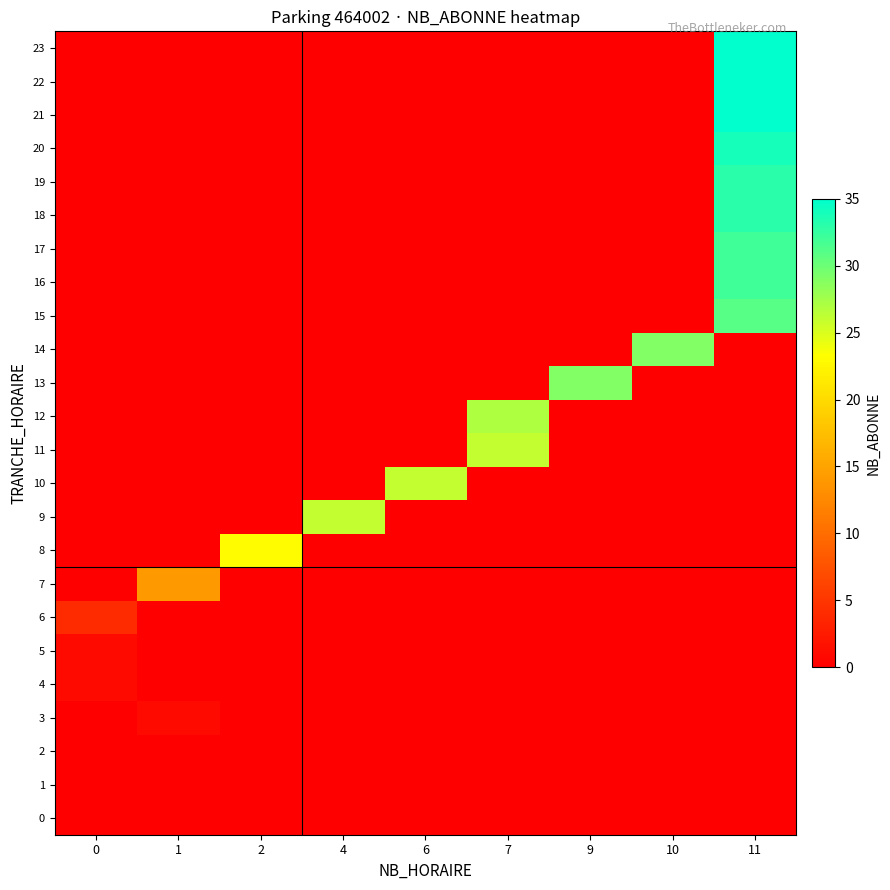

Is the value of 19 at 2 greater than the value of 20 at 11?

No